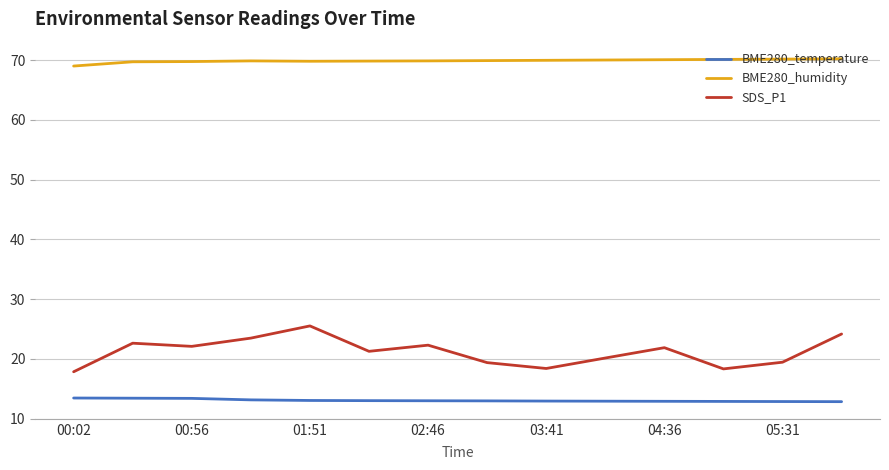

Which series has the largest total across all categories?

BME280_humidity